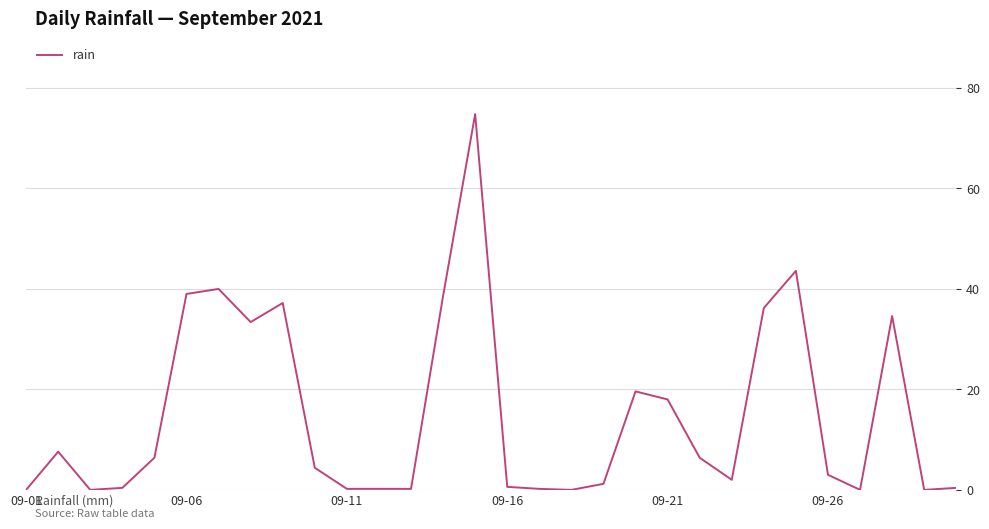

What is the difference between the maximum and minimum values?

74.8